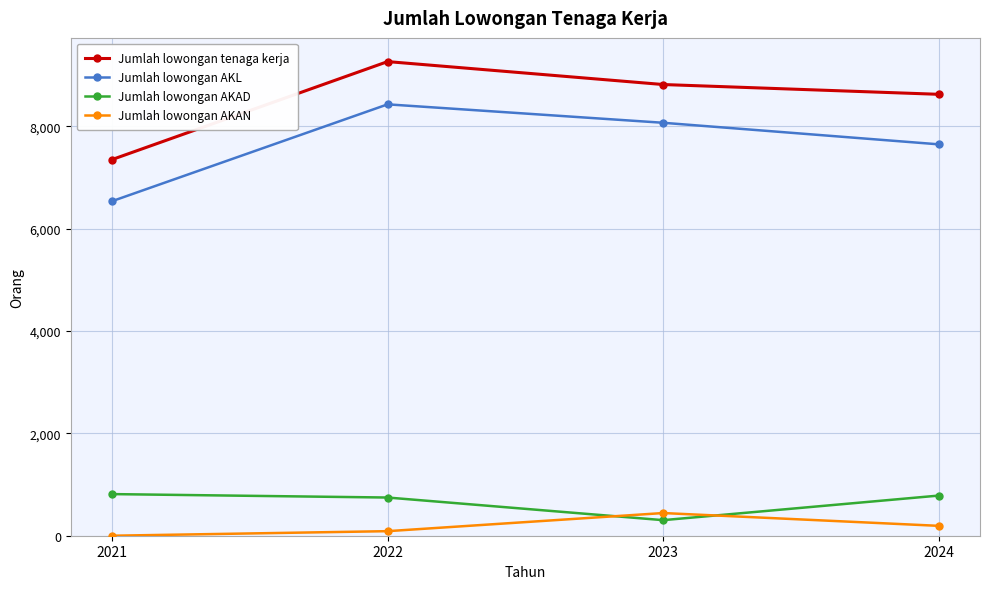

Where is Jumlah lowongan AKL nearest to the value 7480?

2024